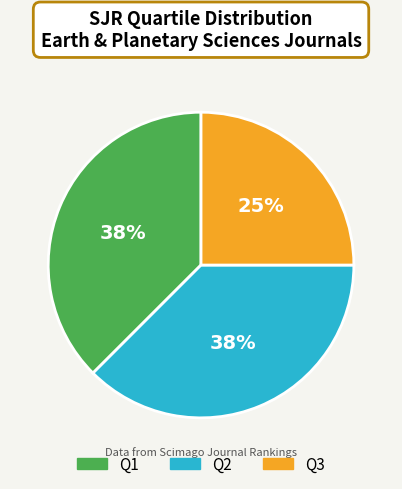

To the nearest percent, what is the average slice percentage?

33%